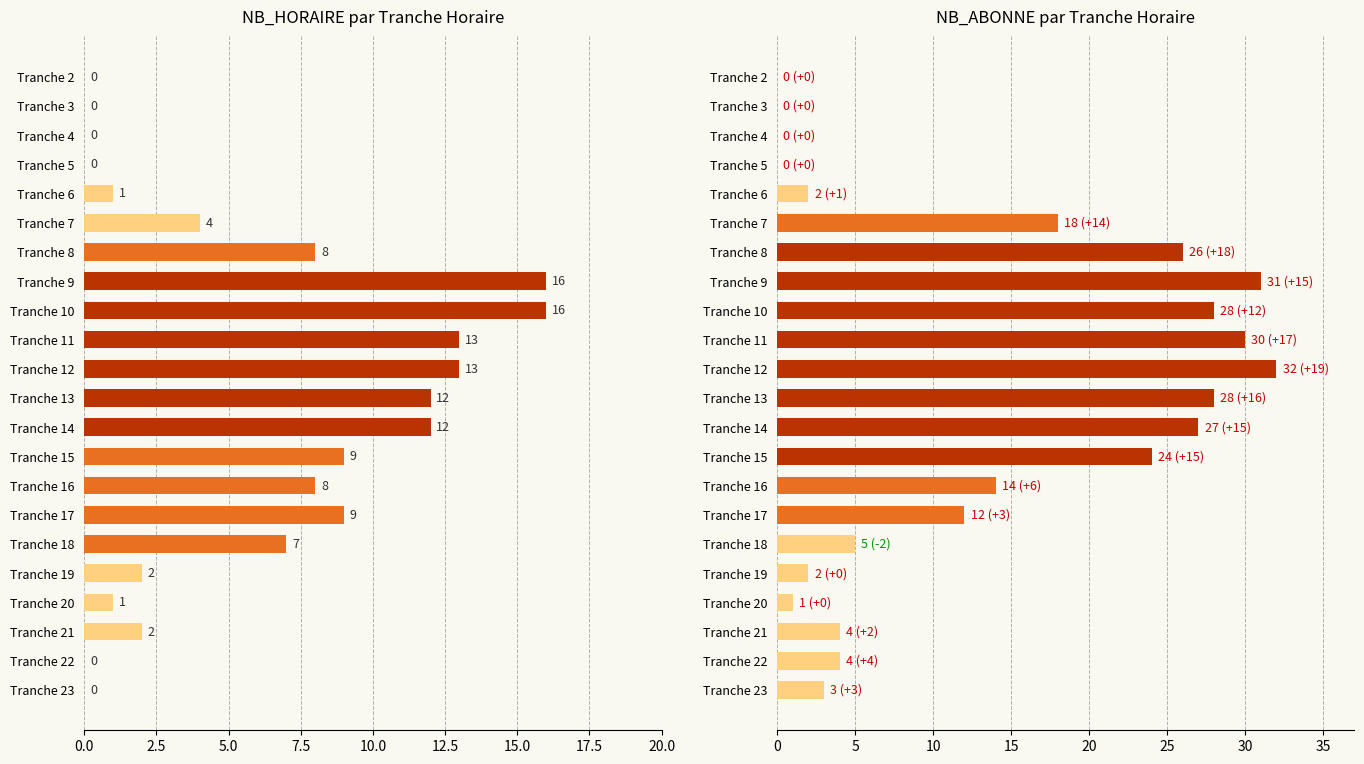

What are all the series names shown in the legend?

NB_HORAIRE, NB_ABONNE